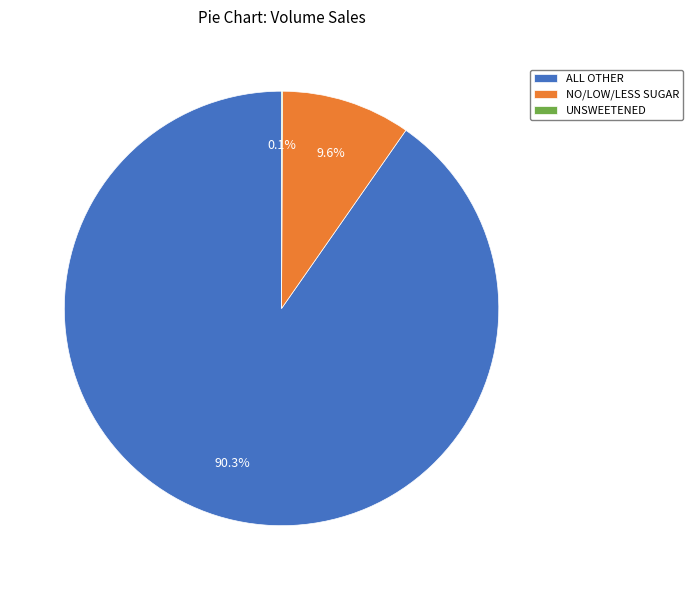

What is the largest slice in the pie chart?

ALL OTHER